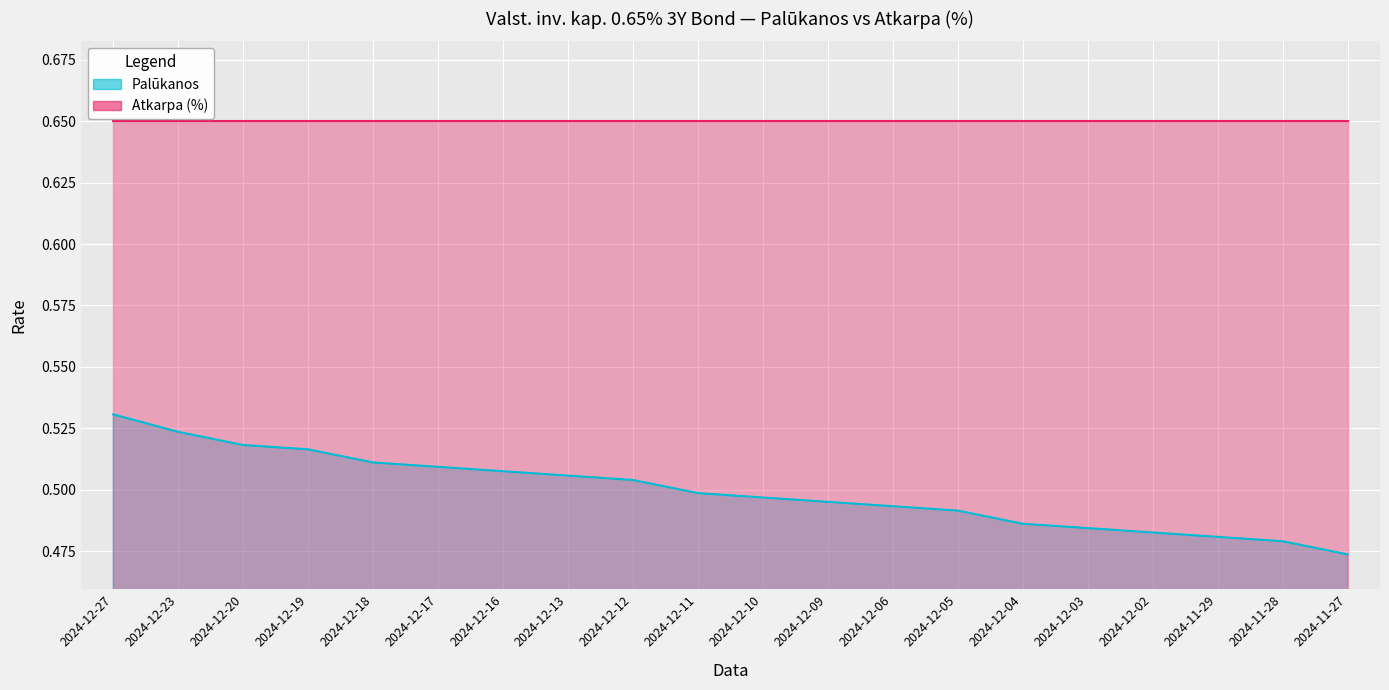

Does the chart display data point markers on the line(s)?

No